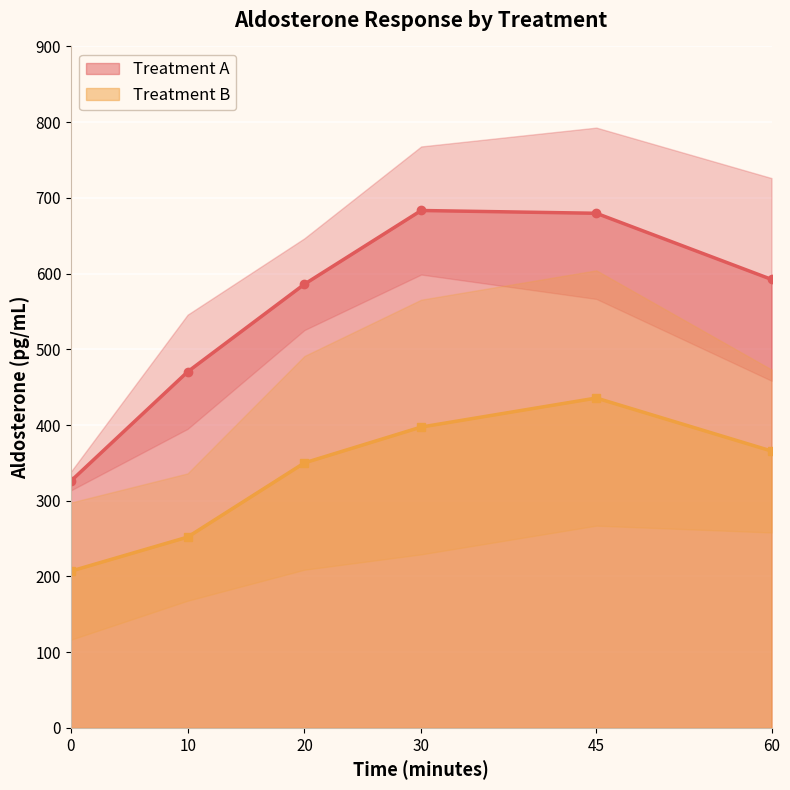

The Treatment A series shows 452.8 at 30. True or false?

False